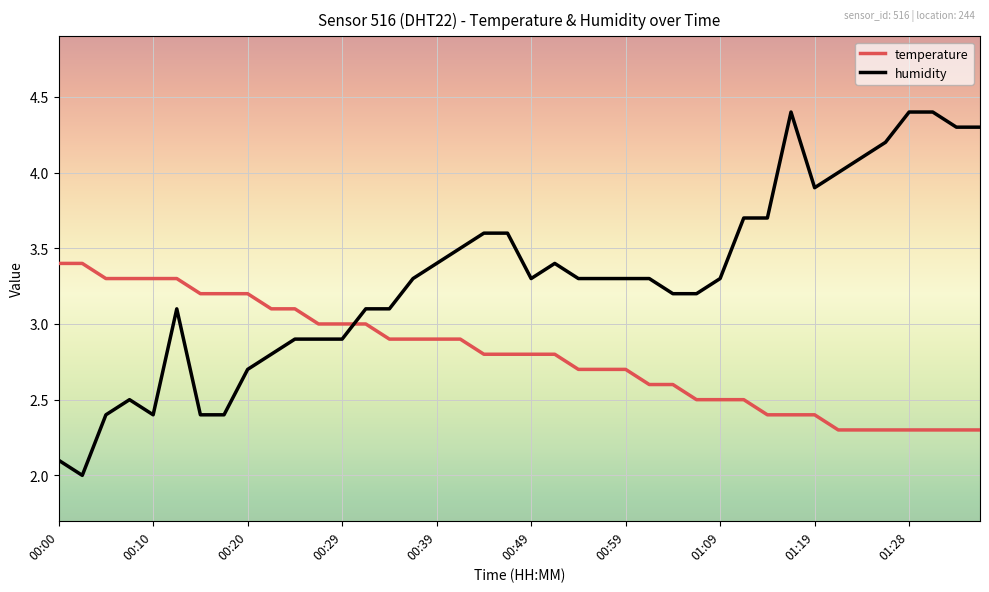

What is the difference between the maximum and minimum values in the temperature series?

1.1